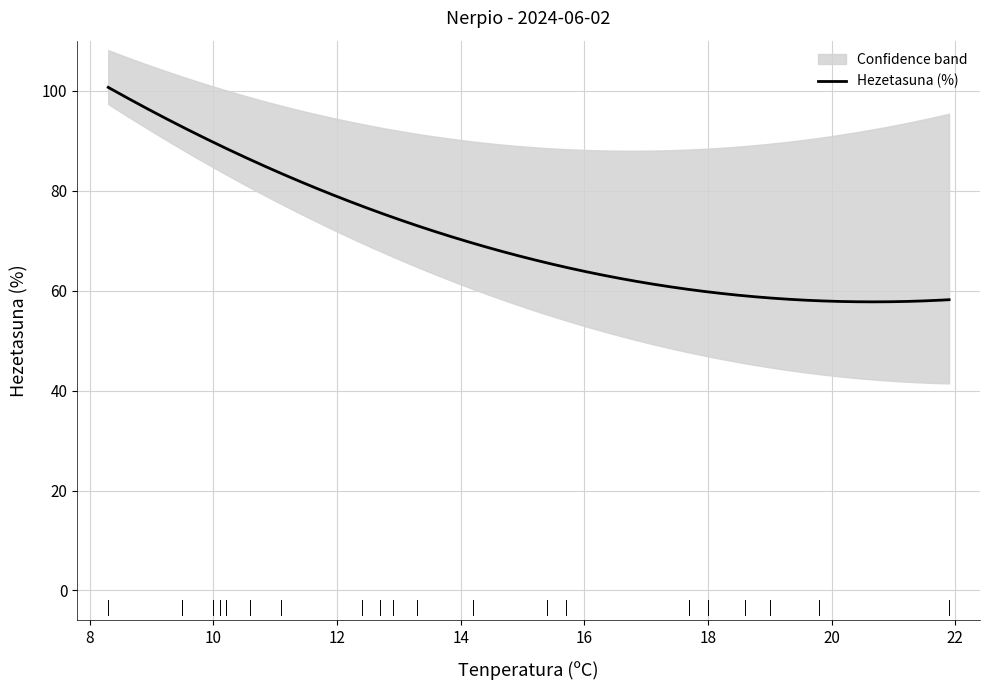

What is the maximum value for Hezetasuna (%)?

100.7